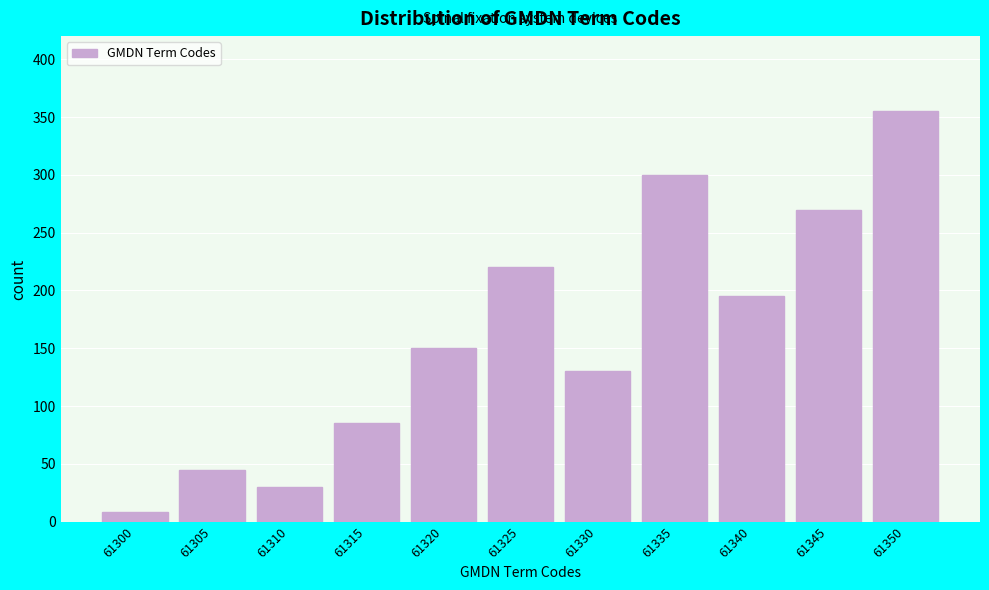

Reading right to left, list all the values displayed in this chart.

355	270	195	300	130	220	150	85	30	45	8